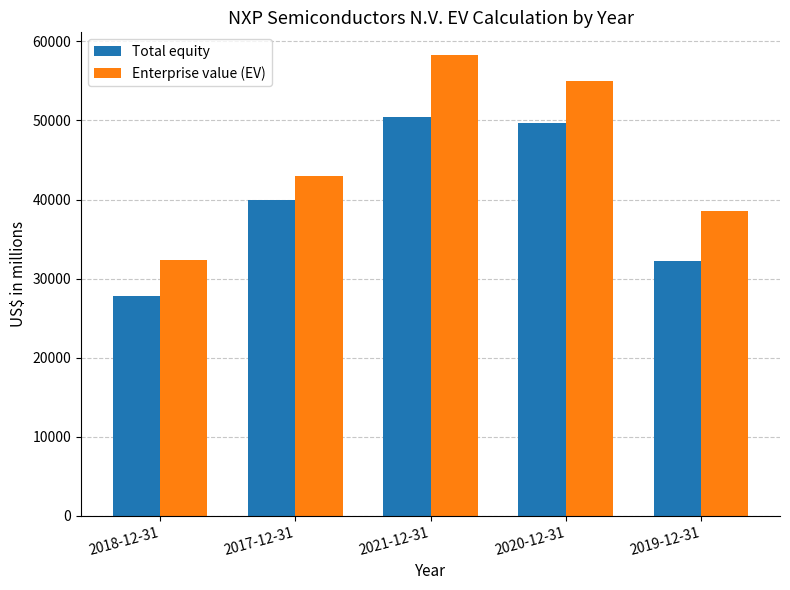

What is the difference between the highest and lowest values at 2020-12-31?

5334